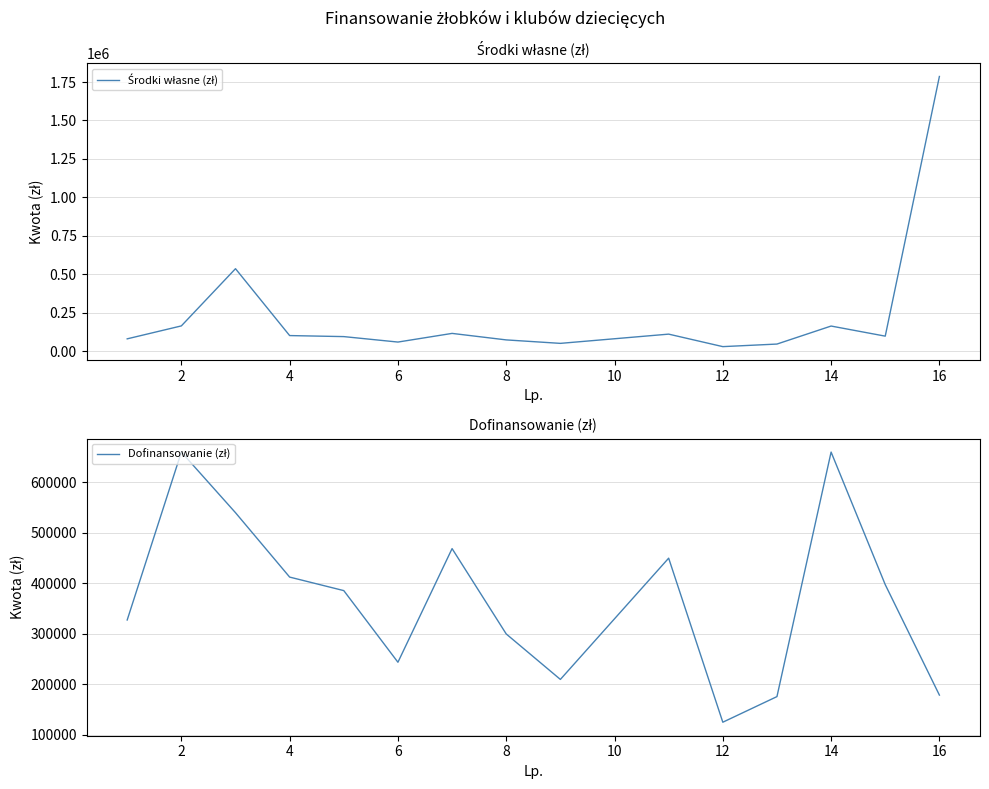

What are all the series names shown in the legend?

Środki własne (zł), Dofinansowanie (zł)